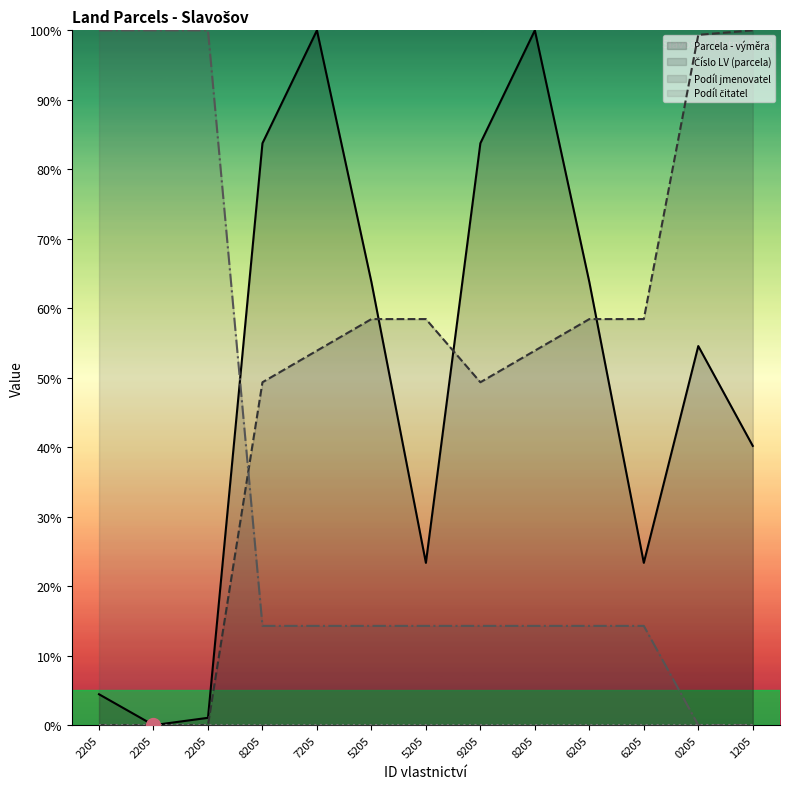

How many interior local peaks does the Parcela - výměra series have?

3